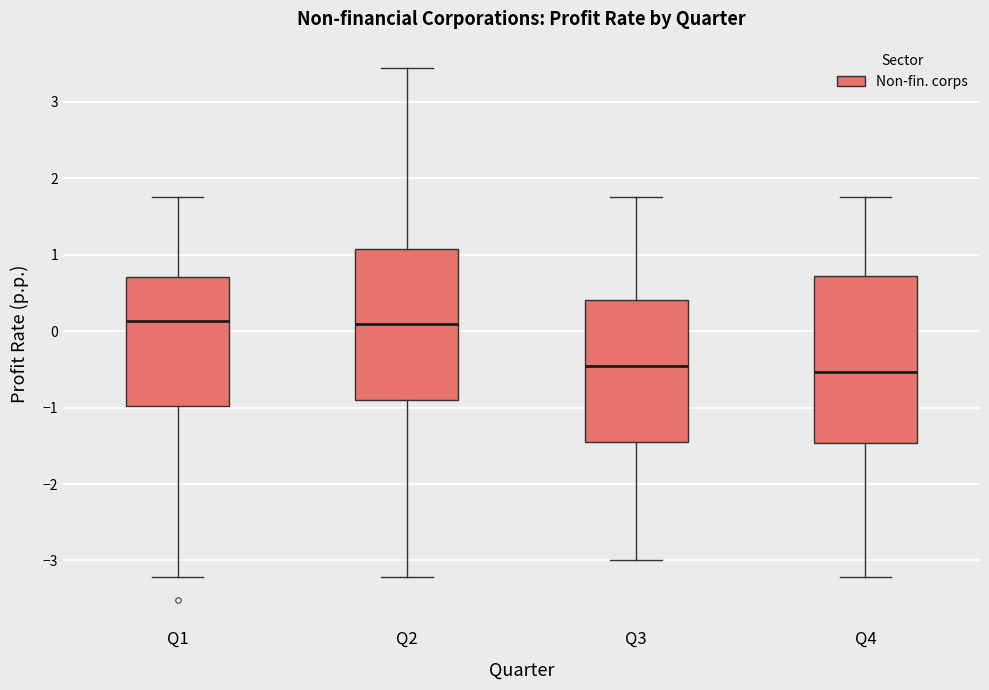

Where is the lower edge of the box for Q3 on the y-axis? The values are not printed on the chart, so give them approximately, as read against the axis.

-1.4